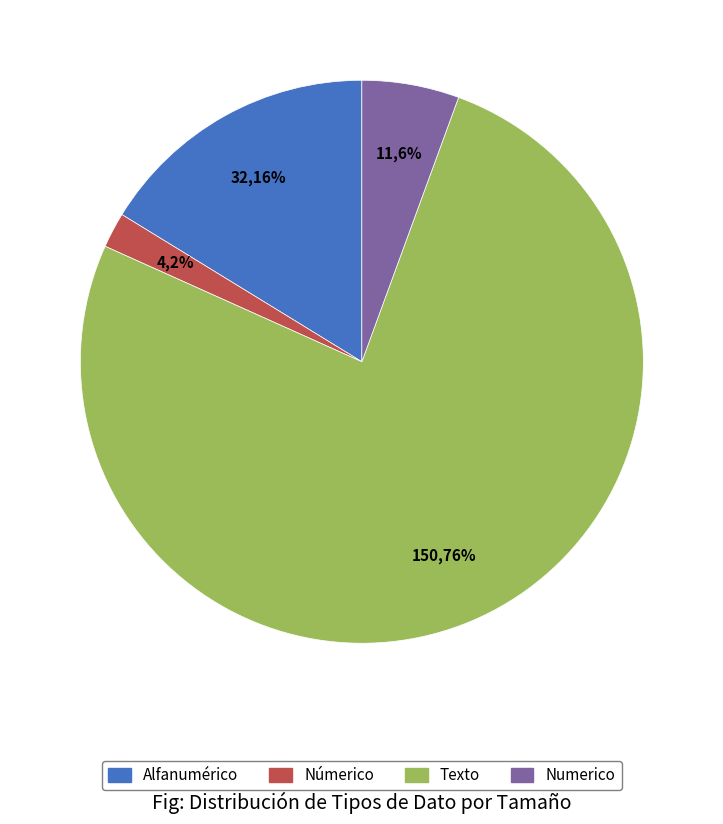

Rank the categories by value from highest to lowest.

Texto, Alfanumérico, Numerico, Númerico